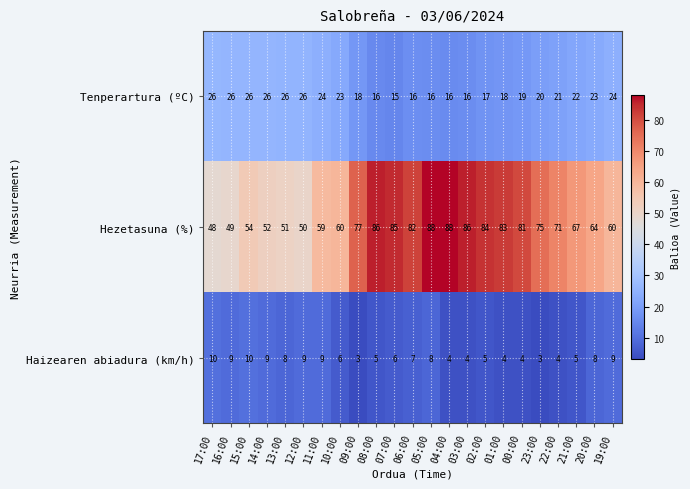

What is the approximate value of Haizearen abiadura (km/h) at 13:00?

8